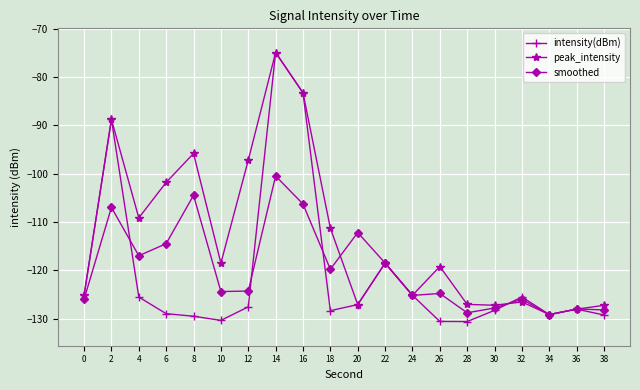

Which label corresponds to the largest value in the chart?

14